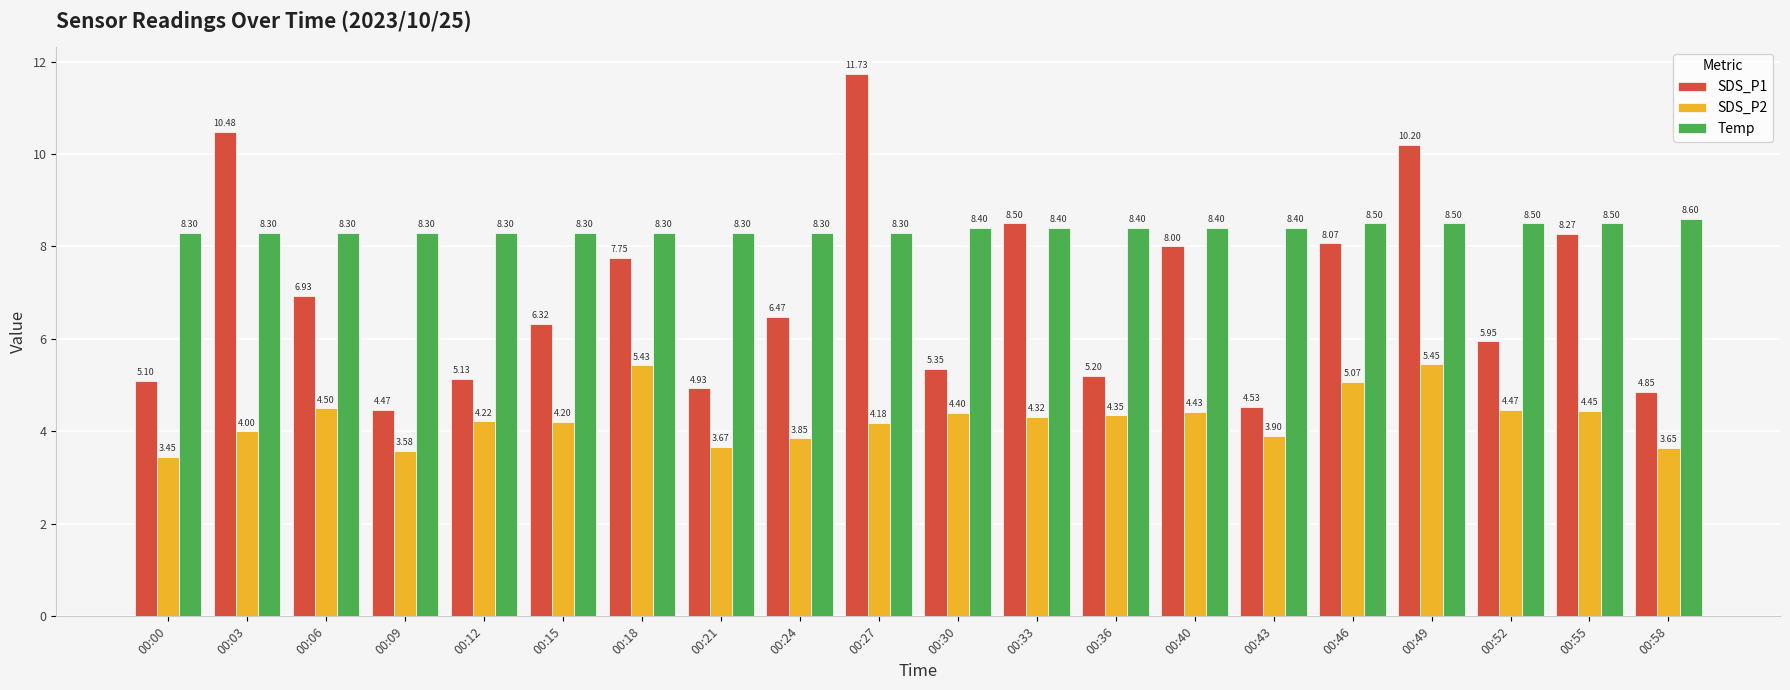

How many series are shown in this chart?

3